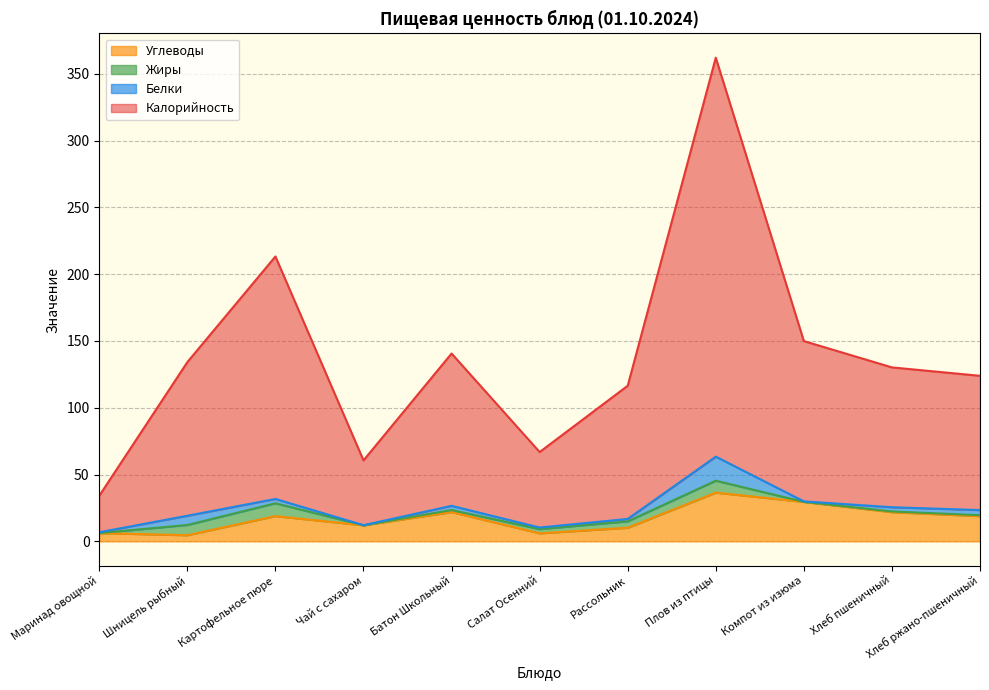

At which category does the chart reach its peak across all series?

Плов из птицы